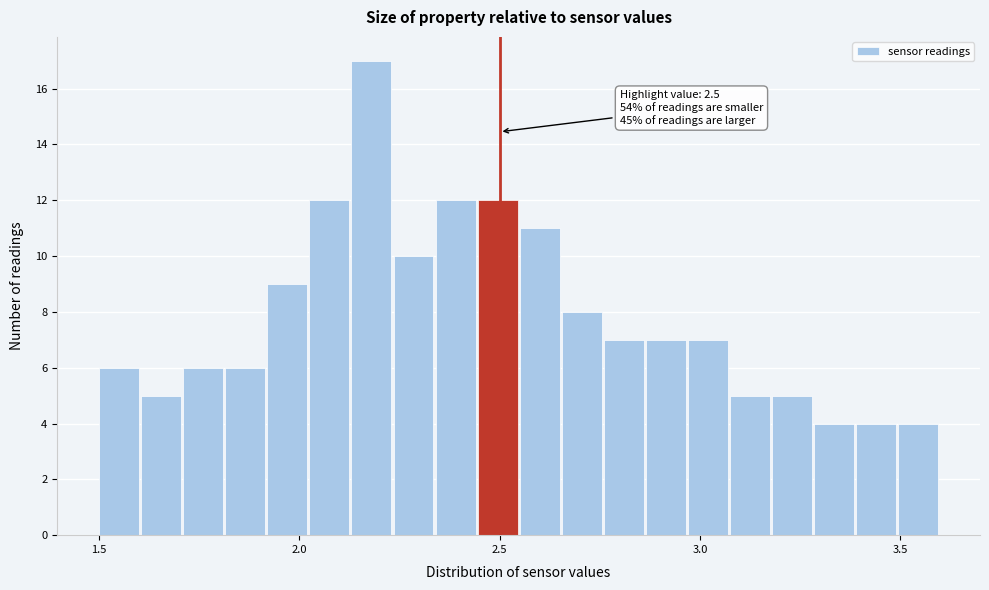

Around what value on the x-axis is the tallest bar? Give the approximate position of its centre, as read against the axis.

2.20